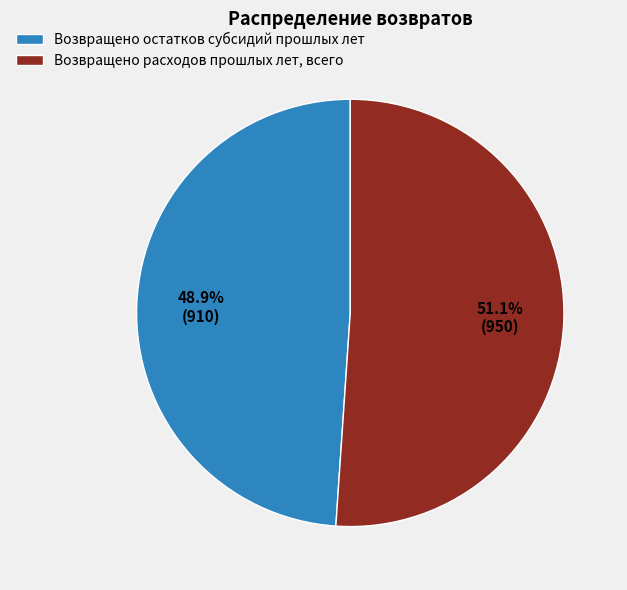

True or false: Возвращено расходов прошлых лет, всего accounts for 51% of the total.

True